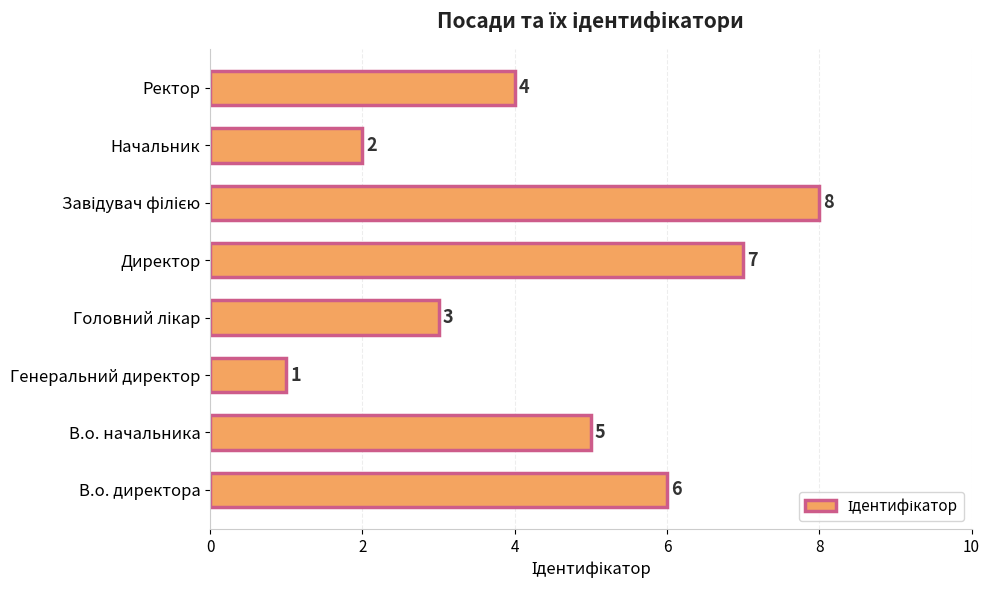

Reading bottom to top, transcribe all the data shown in this chart.

6	5	1	3	7	8	2	4